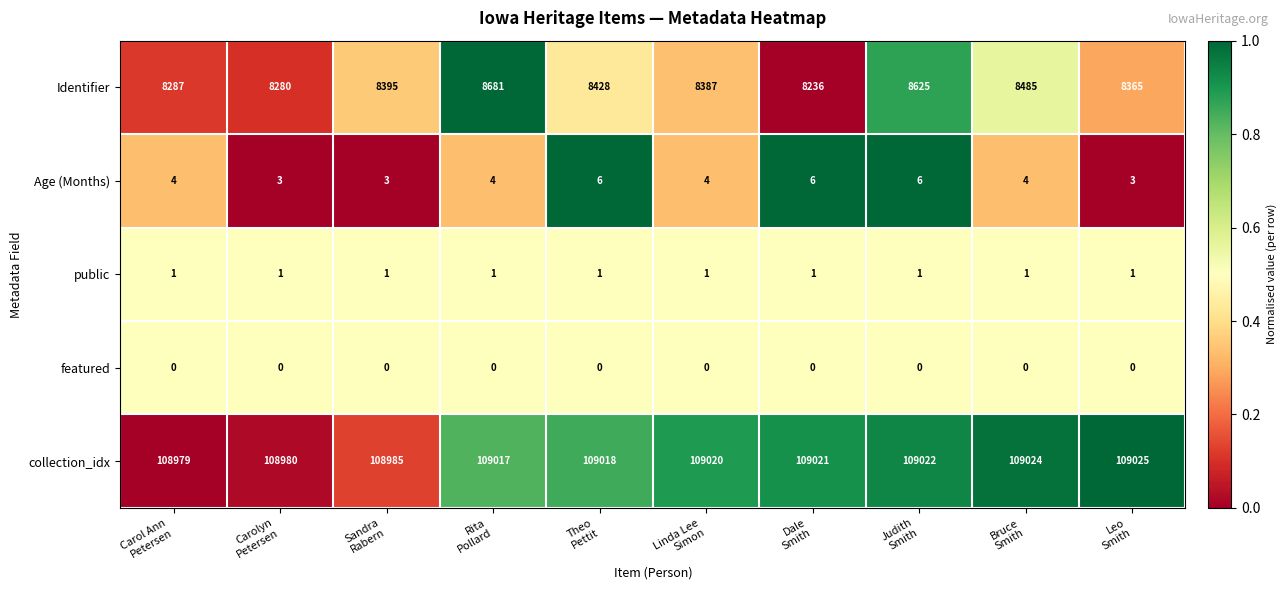

Which series has the widest spread of values?

Identifier